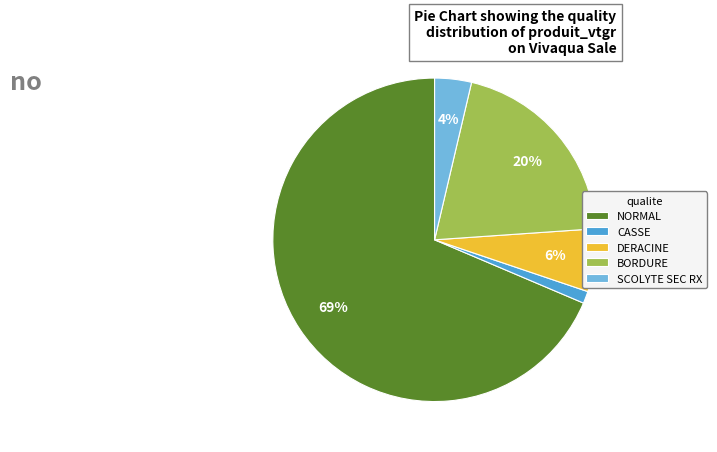

Do BORDURE and DERACINE together represent more than half of the pie?

No